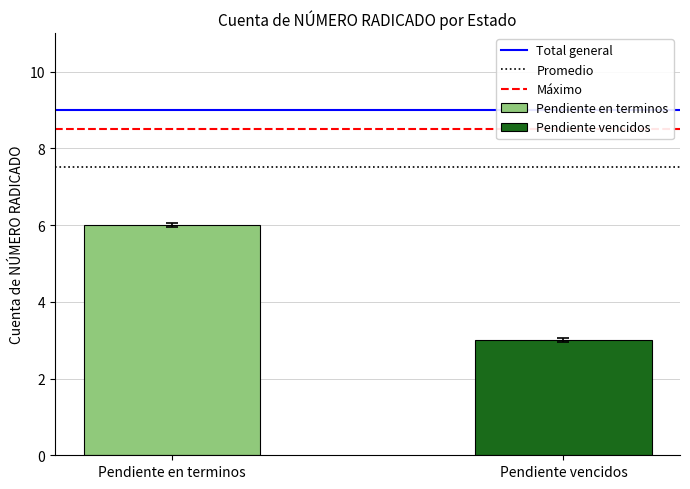

Which series has the widest spread of values?

Pendiente en terminos